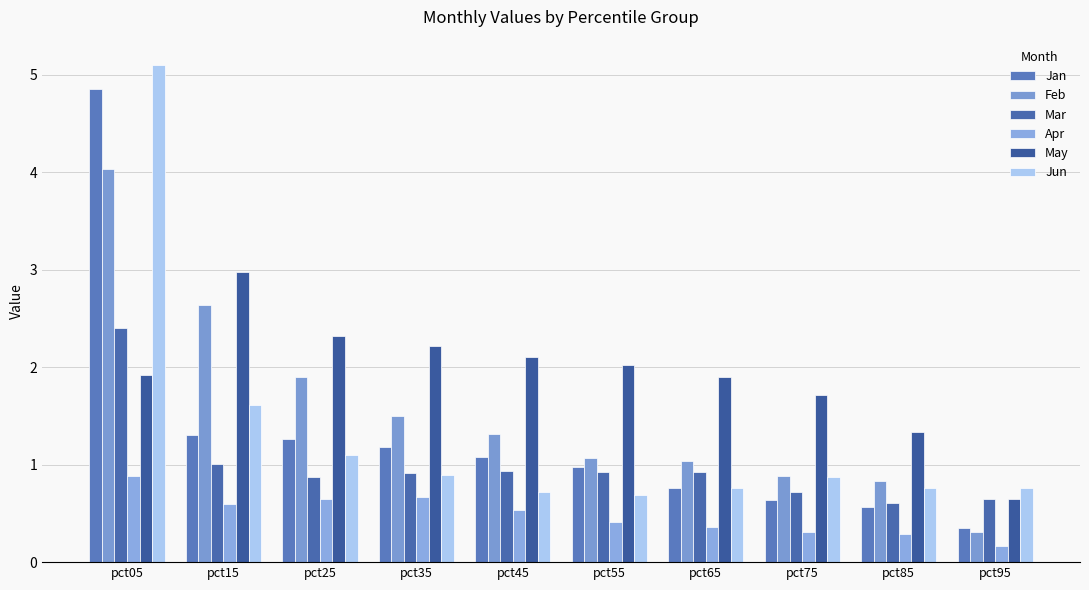

Which series has the largest range (max minus min)?

Jan